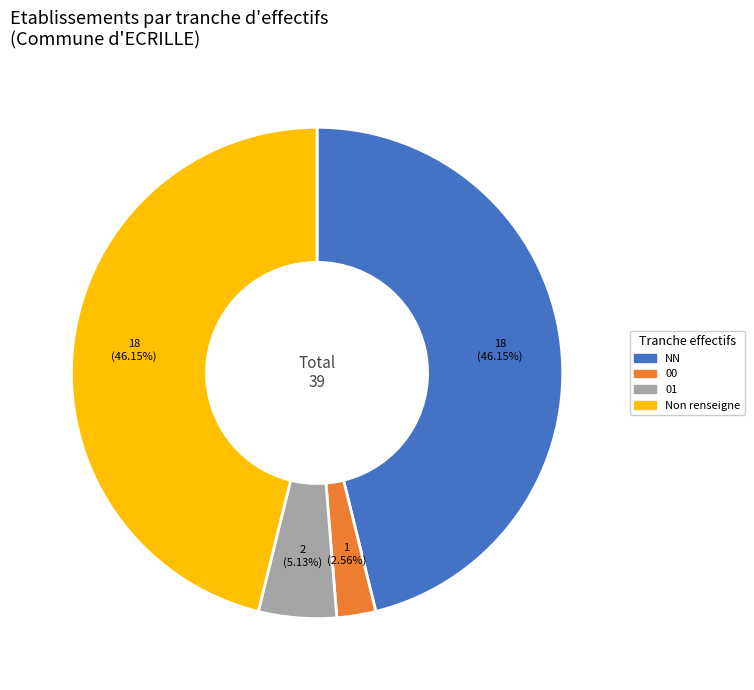

How many slices are in this pie chart?

4